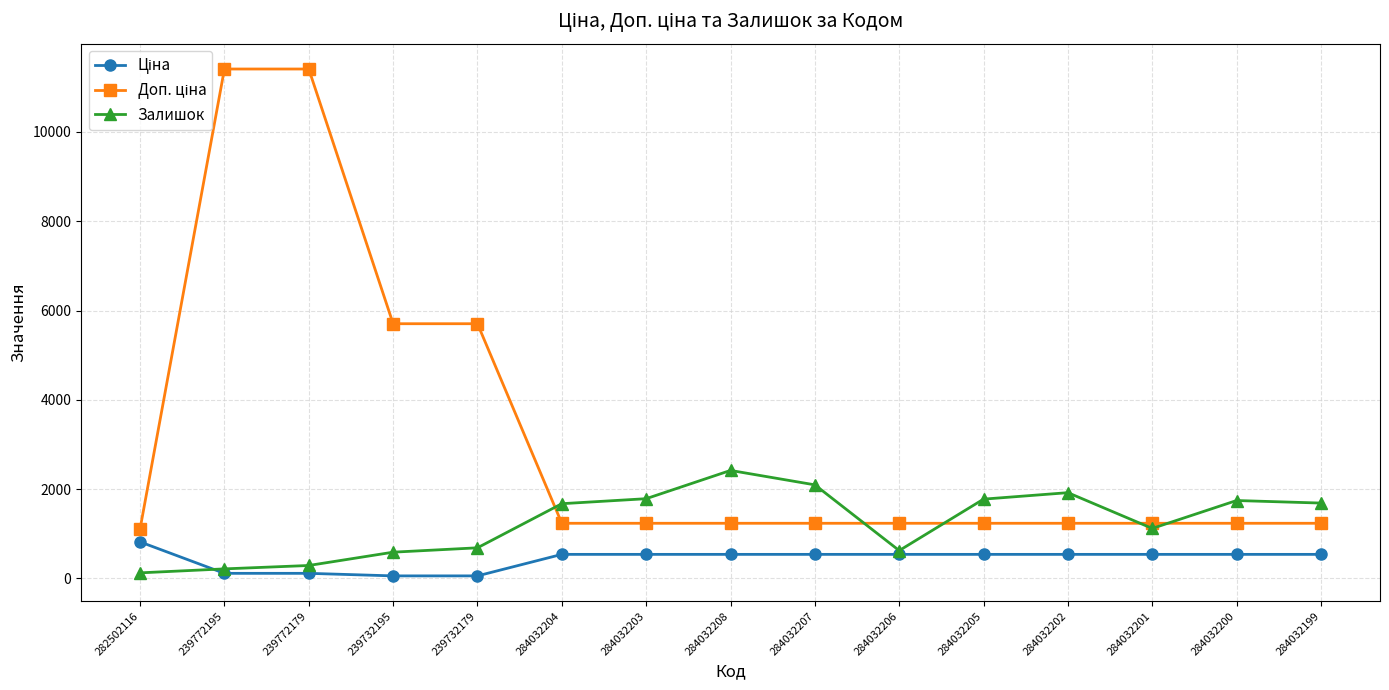

What is the total value across all series at 239772195?

11738.1